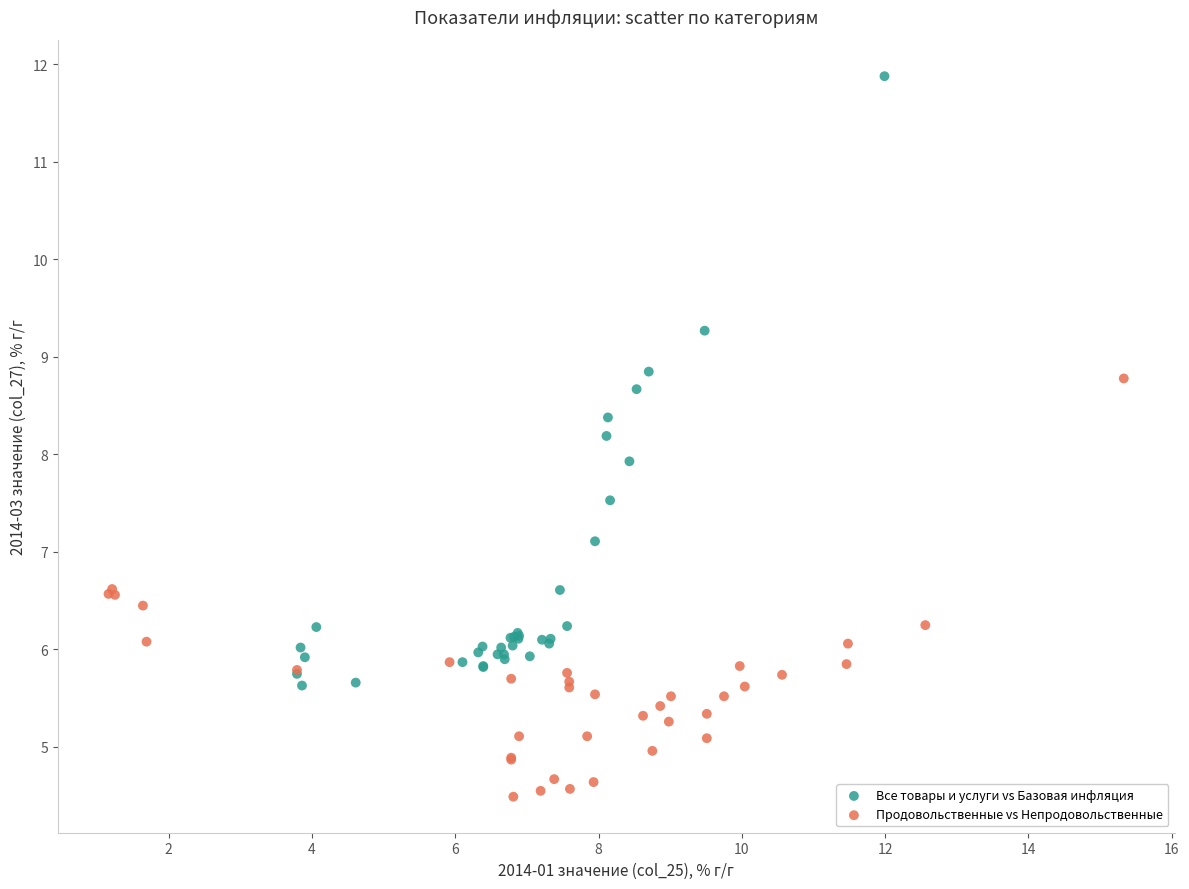

Which series reaches the minimum Y coordinate?

Продовольственные vs Непродовольственные